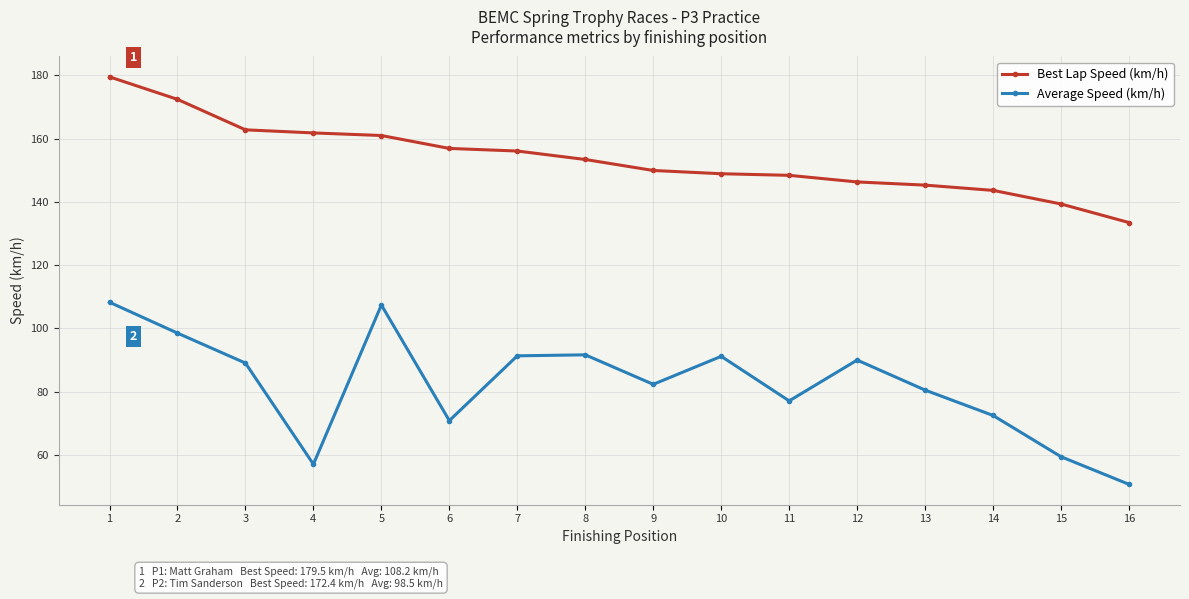

What is the lowest value of the Average Speed (km/h) series?

50.6